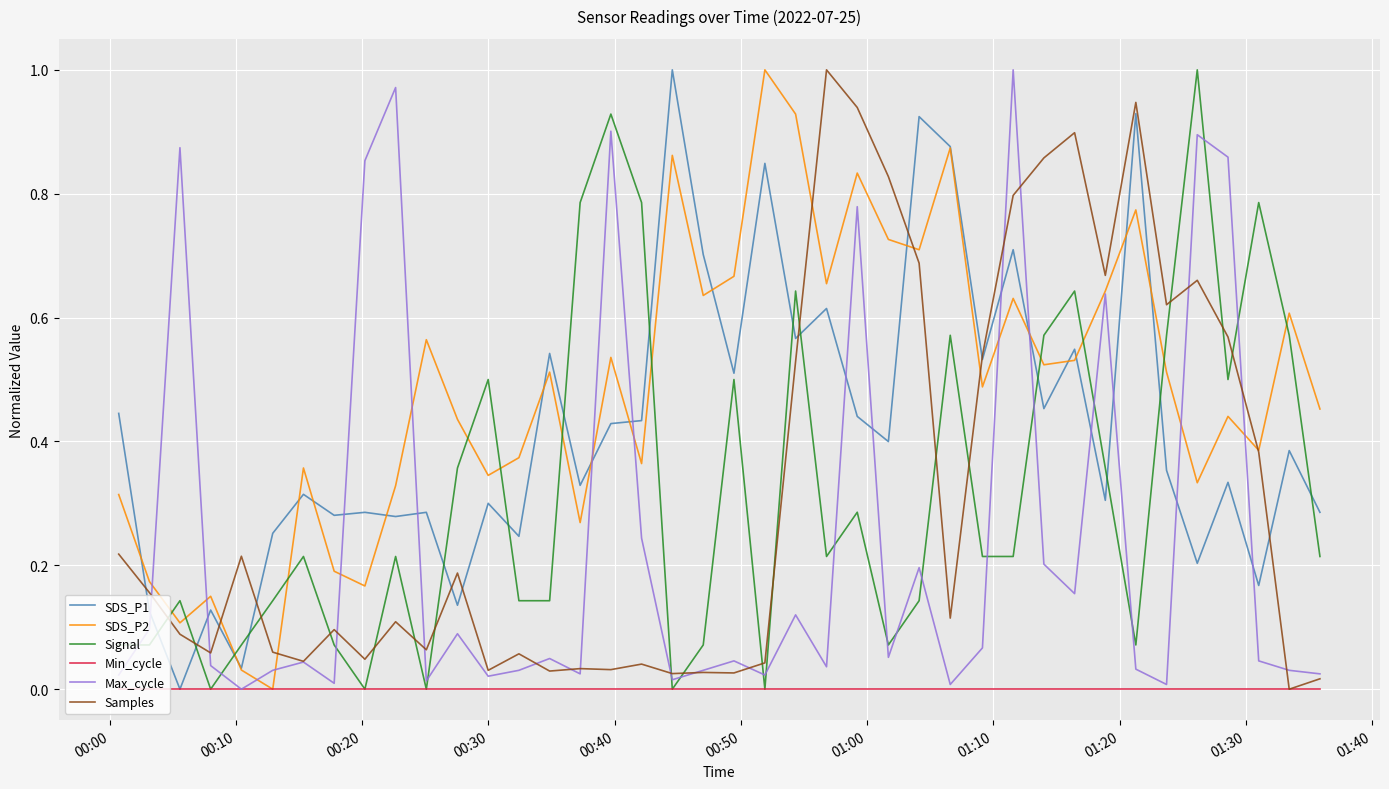

True or false: Max_cycle and SDS_P1 intersect in this chart.

True